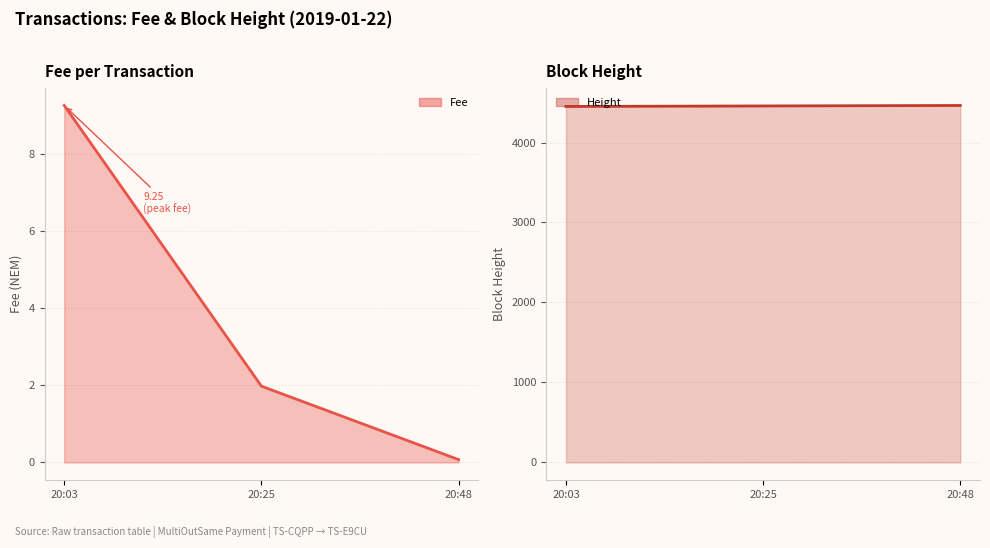

How many Height values are between 4451 and 4463?

3